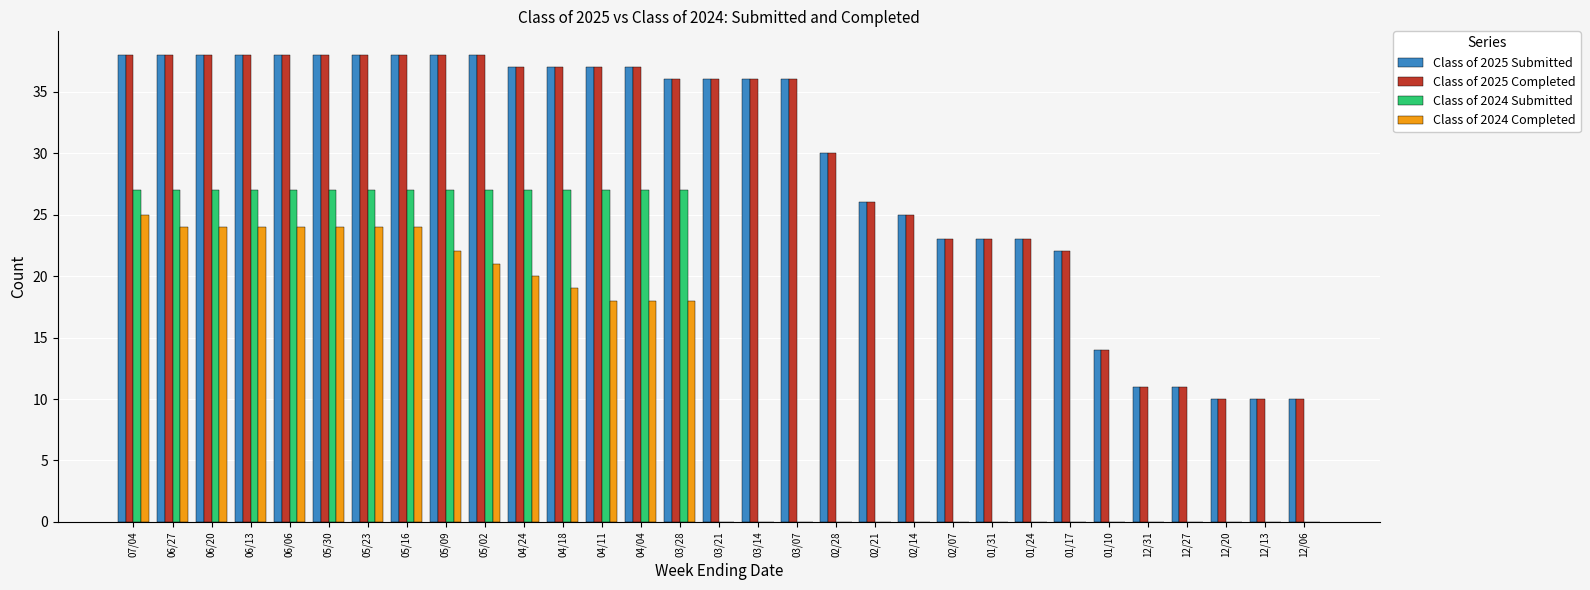

Read the Class of 2025 Completed value at 06/20, to the nearest 5.

40